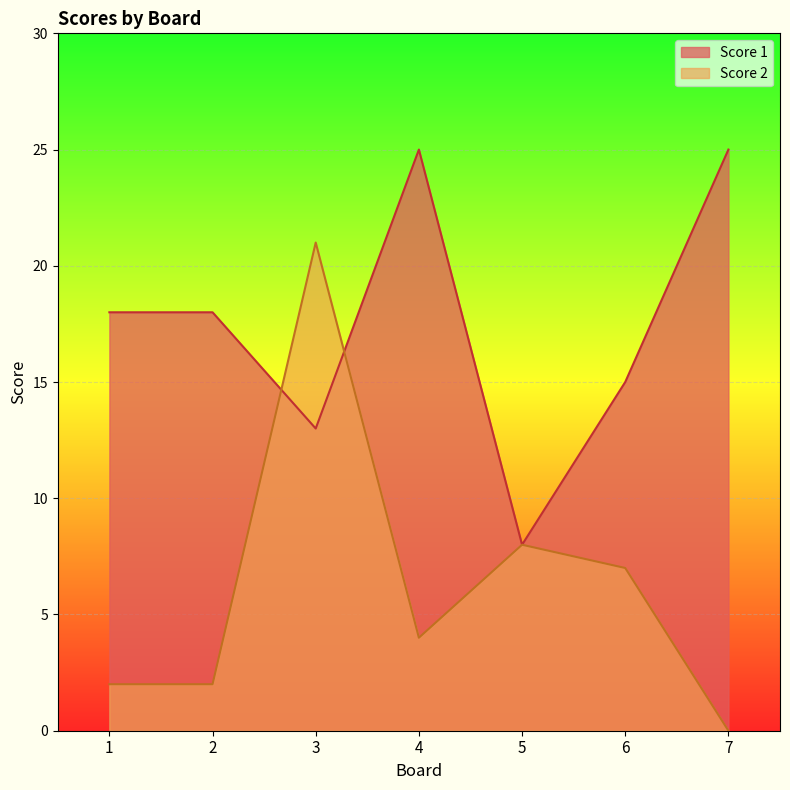

Which label corresponds to the smallest value in the chart?

7